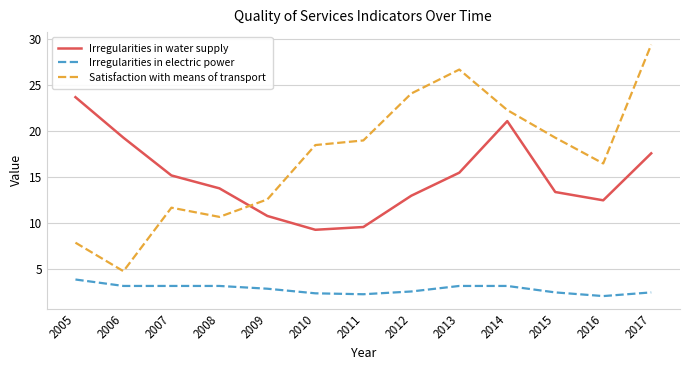

The Irregularities in water supply series shows 13.4 at 2011. True or false?

False